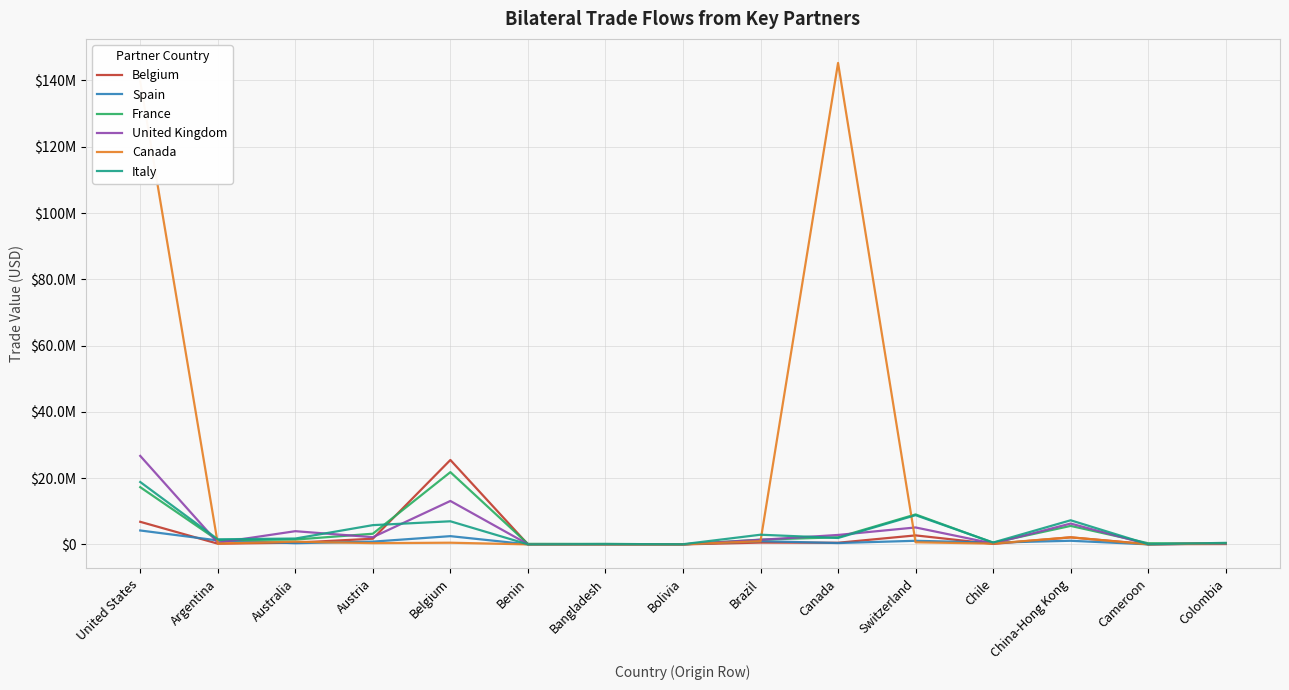

At which category does France reach its first local valley?

Argentina